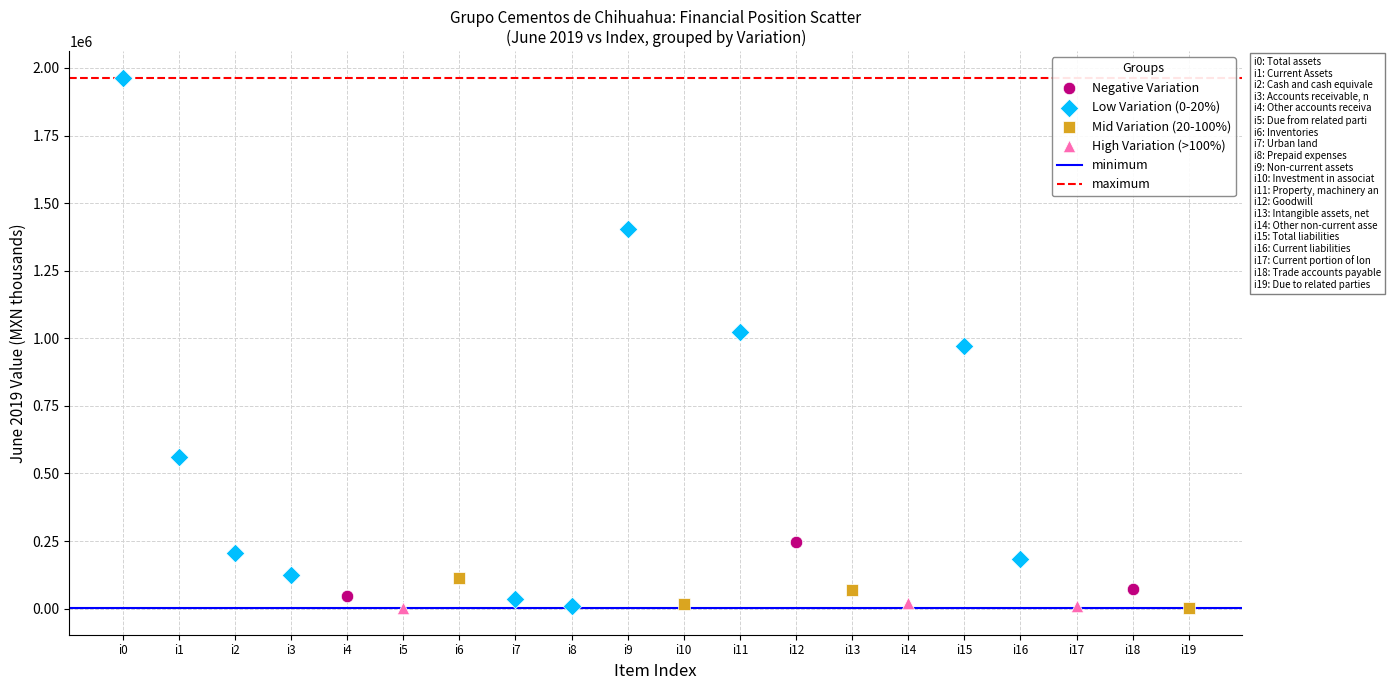

Which series has the widest spread of Y values?

Low Variation (0-20%)